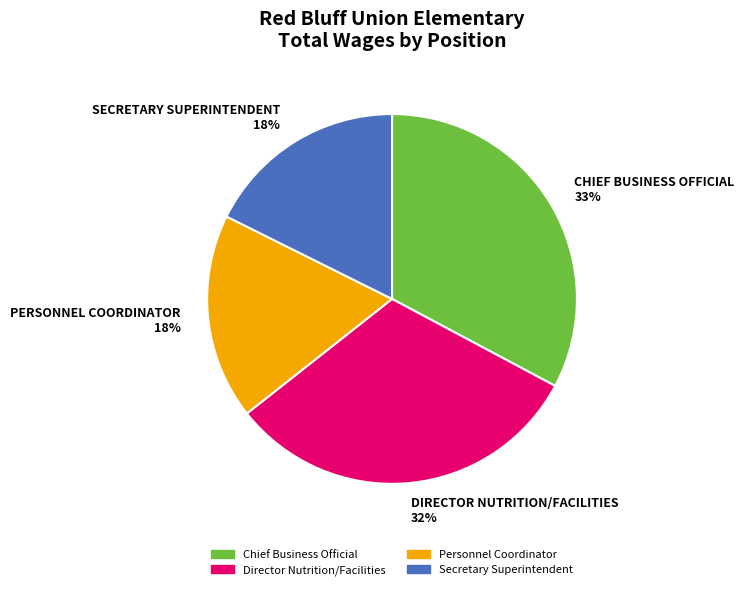

What percentage is the Personnel Coordinator slice, to the nearest percent?

18%